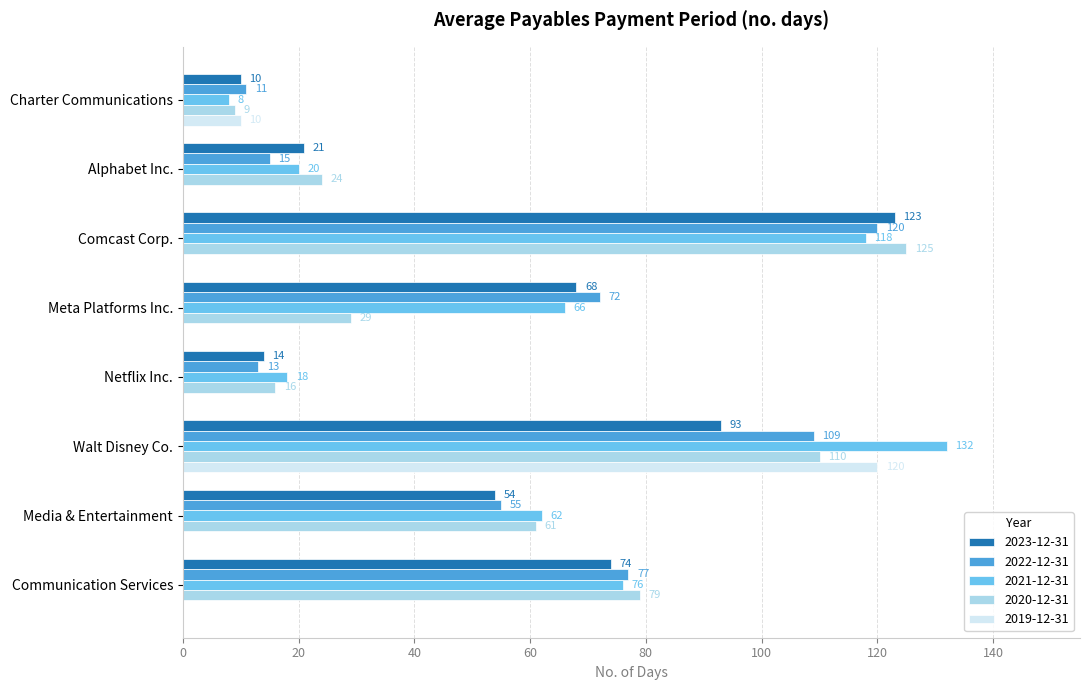

What is the sum of the 2023-12-31 values at Comcast Corp. and Charter Communications?

133